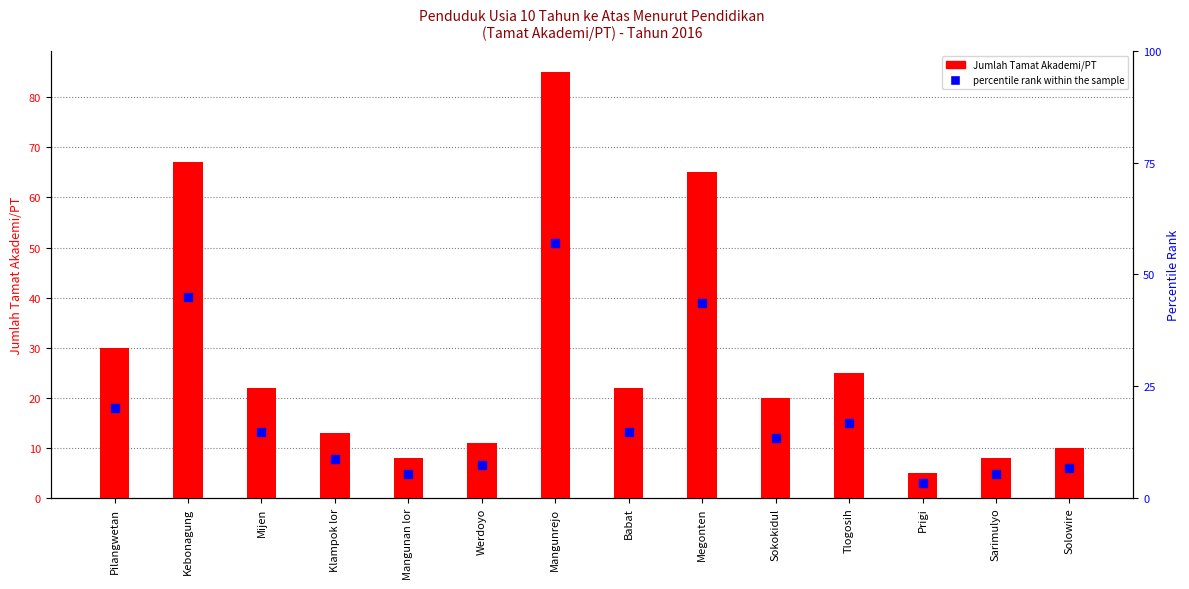

Rank the categories by value from lowest to highest.

Prigi, Mangunan lor, Sarimulyo, Solowire, Werdoyo, Klampok lor, Sokokidul, Mijen, Babat, Tlogosih, Pilangwetan, Megonten, Kebonagung, Mangunrejo